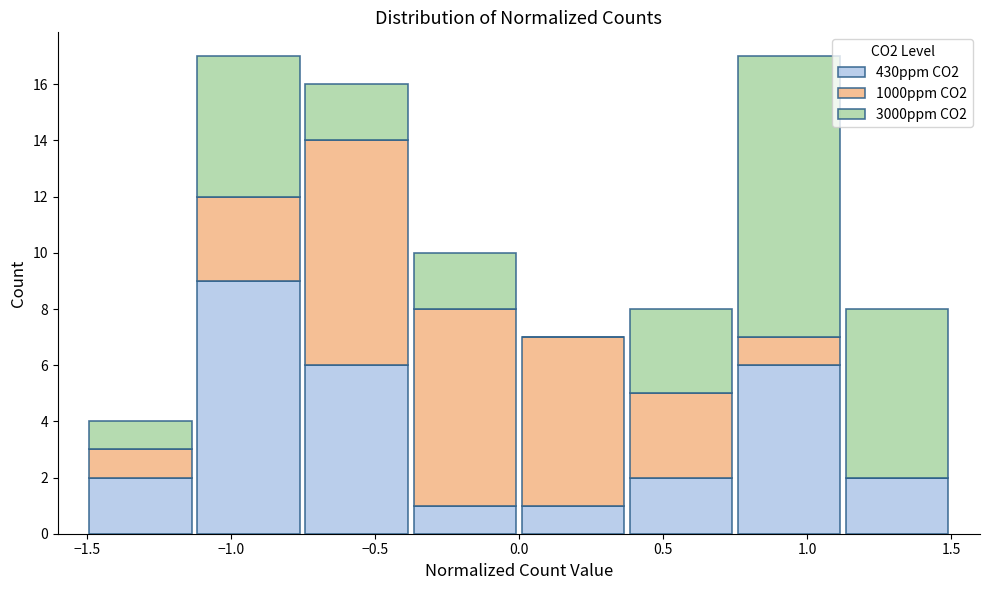

What is the total height of the stacked bar covering 1.125 to 1.500 on the x-axis? Neither the bar edges nor the heights are printed on the chart, so give them approximately, as read against the axes.

8